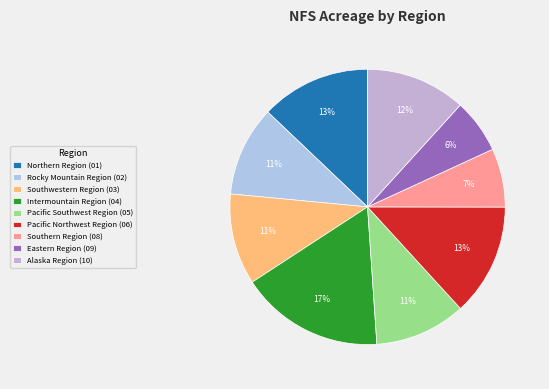

How many segments does this pie chart have?

9